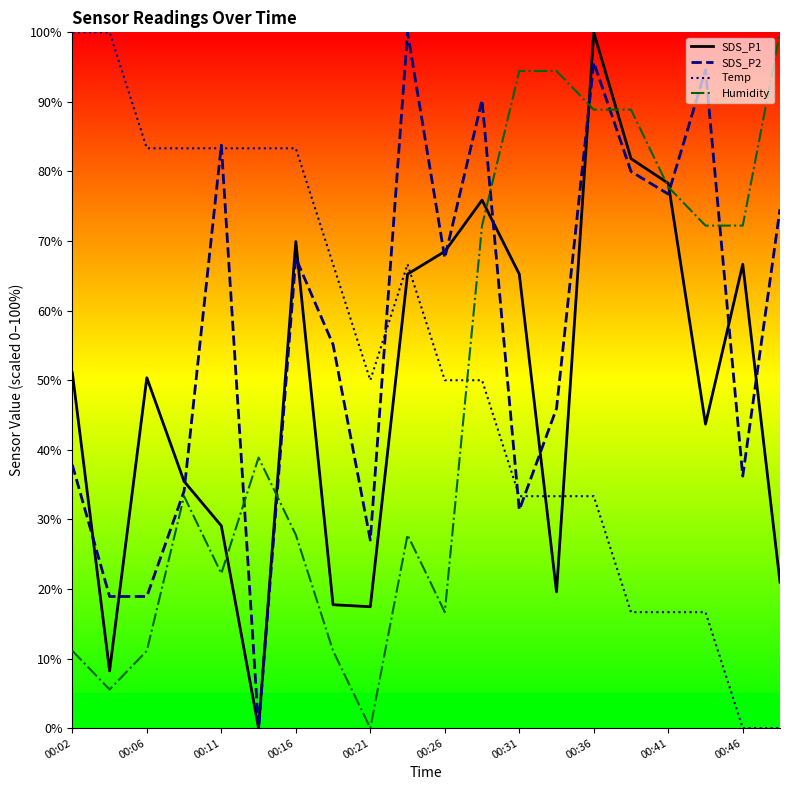

Is it true that SDS_P2 equals 83.8 at 00:11?

True